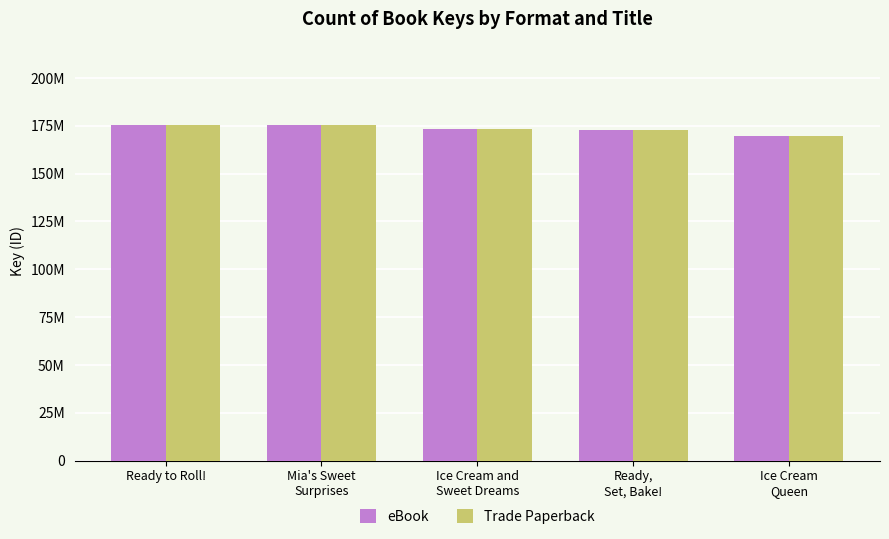

What is the maximum value for eBook?

175214898